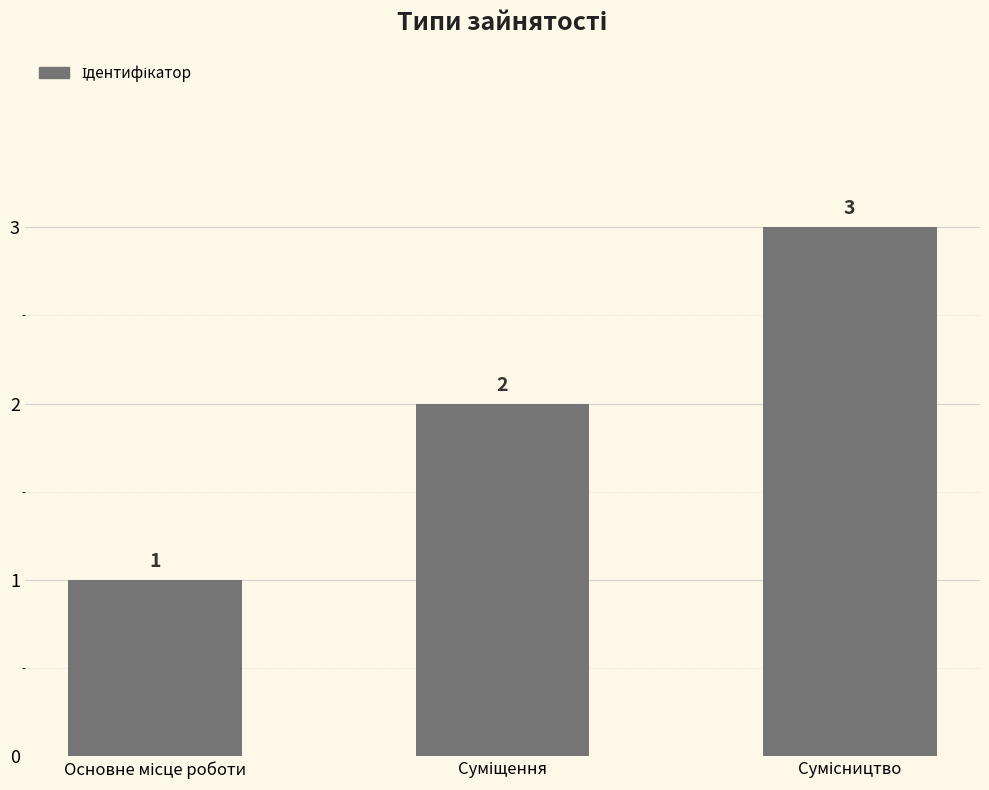

Are the bars grouped side by side (vs. stacked)?

No